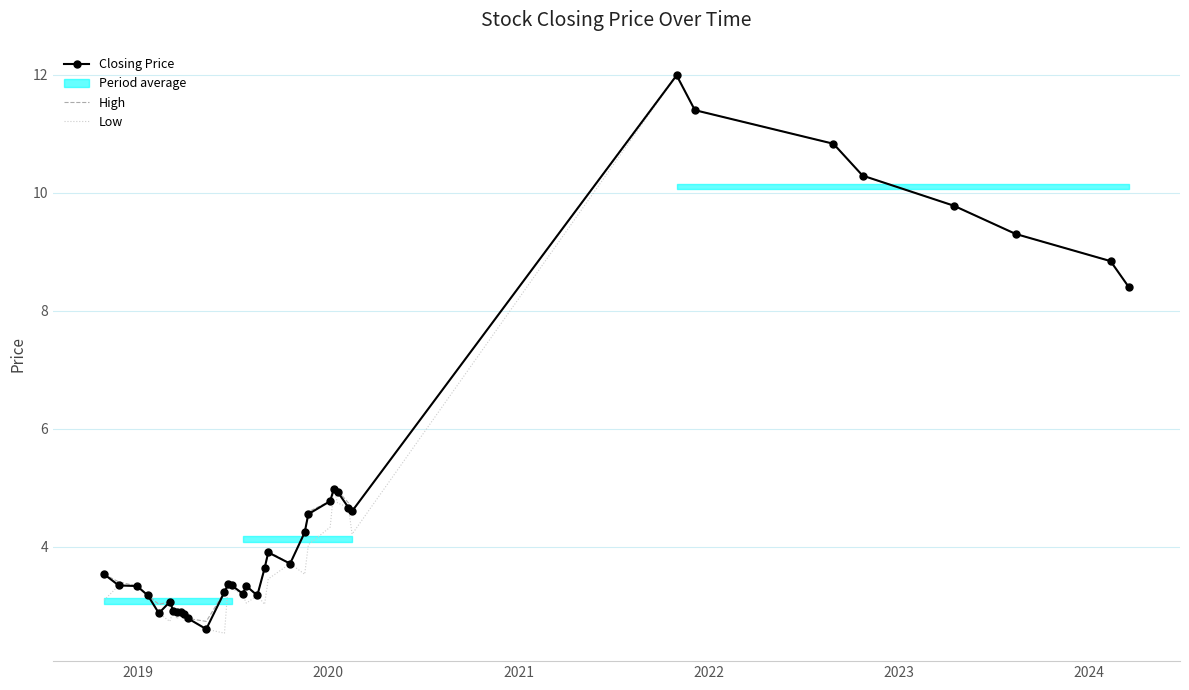

What is the minimum value for Low?

2.5